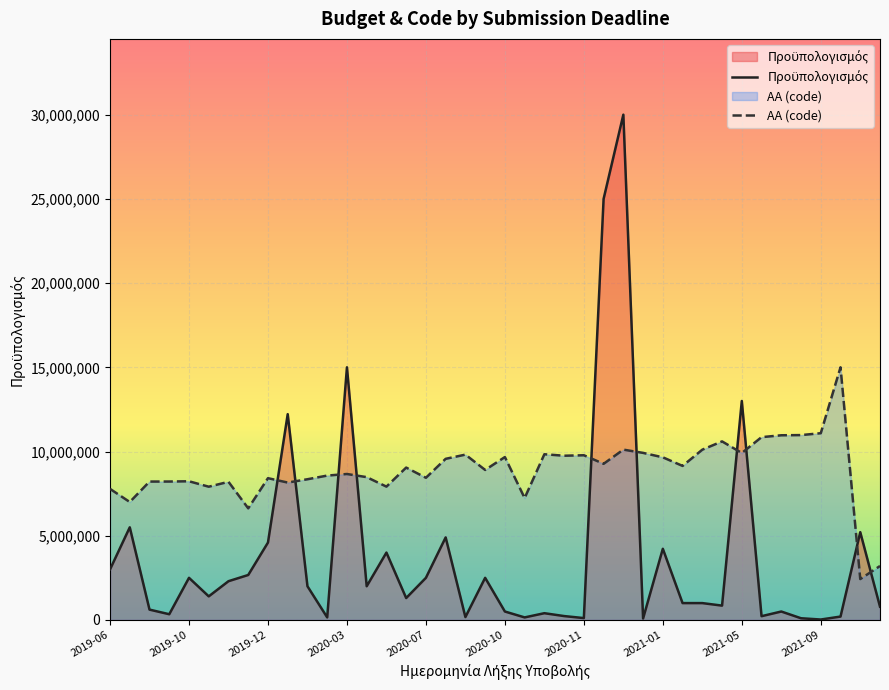

What is the difference between the maximum and minimum values in the ΑΑ (code) series?

12573432.7